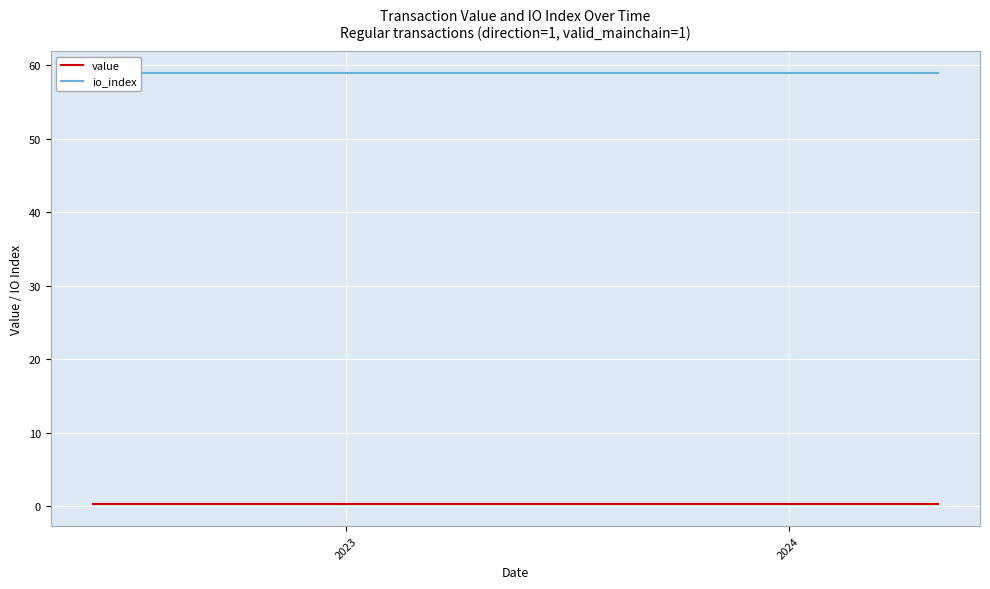

Which series has the largest total across all categories?

io_index